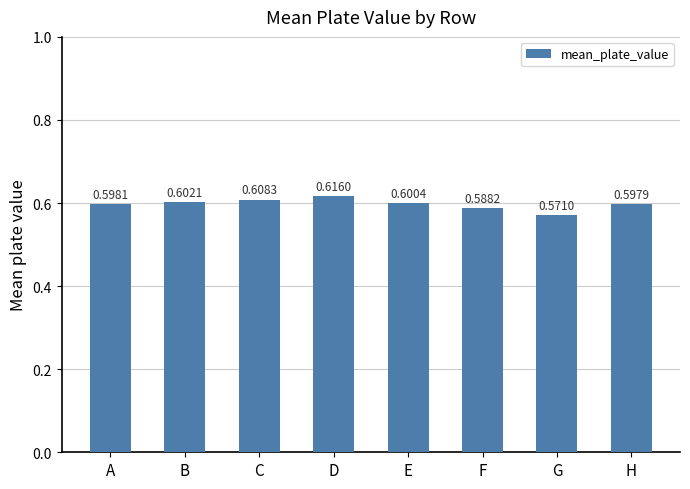

Which has a higher value, C or B?

C